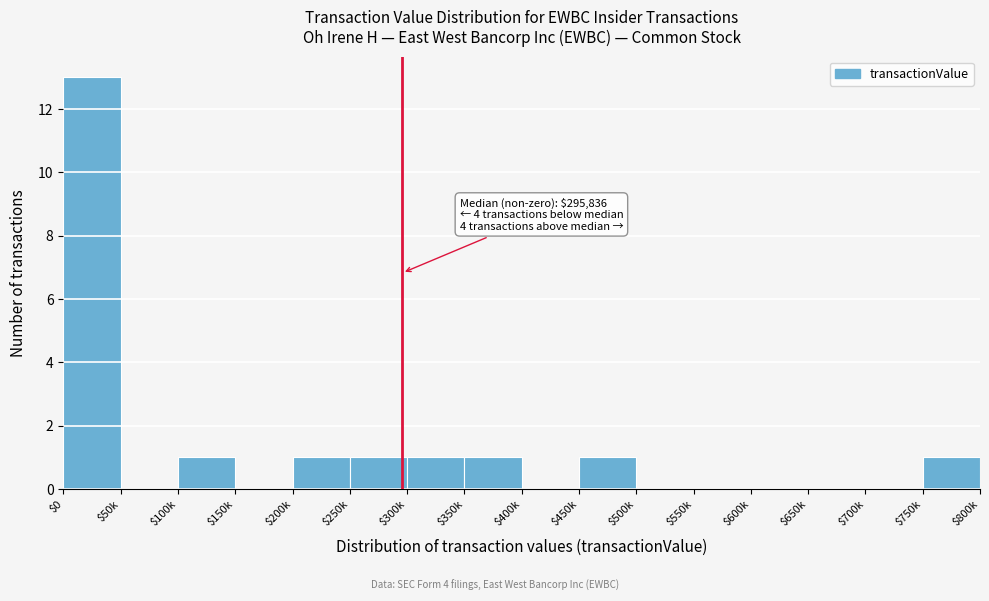

The value at $500k is 0. True or false?

True